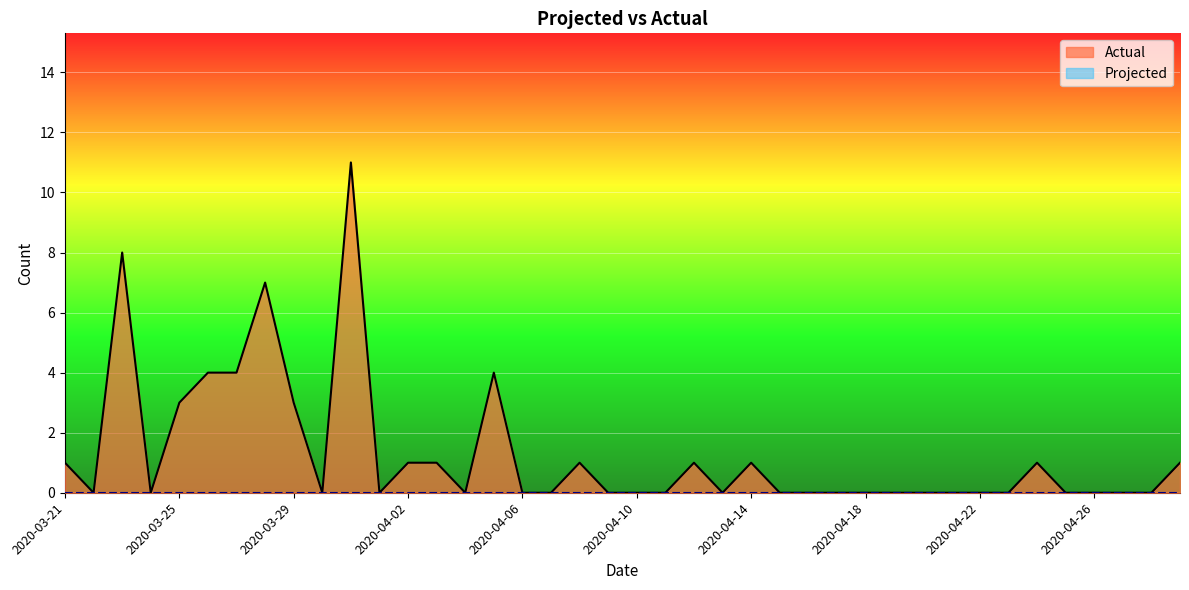

The chart shows a value of 0 at 2020-04-09. True or false?

True